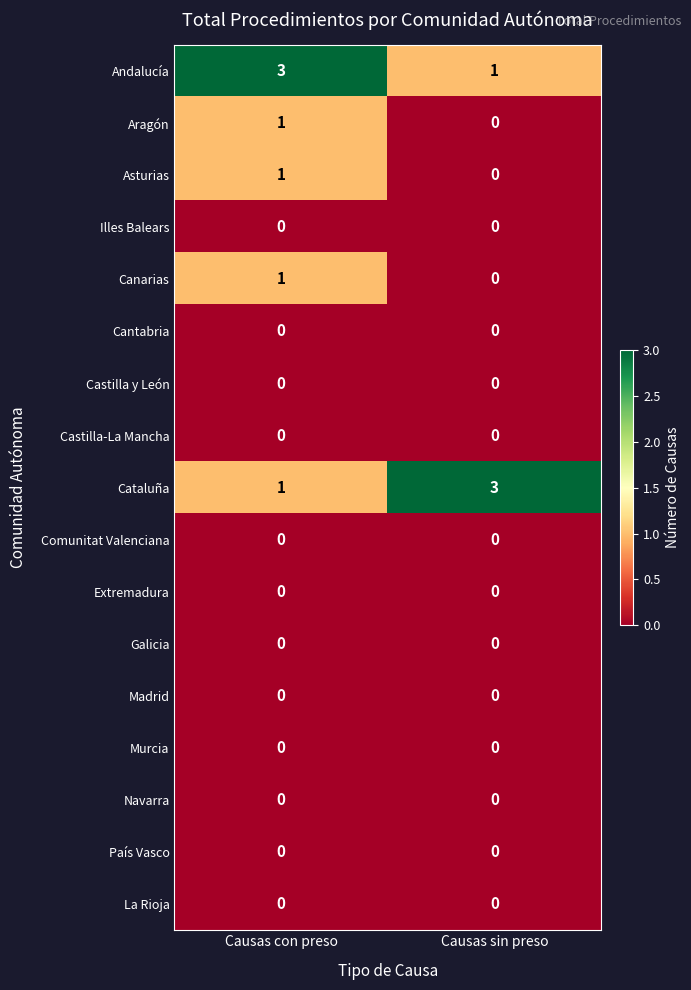

How many categories are shown in the chart?

2